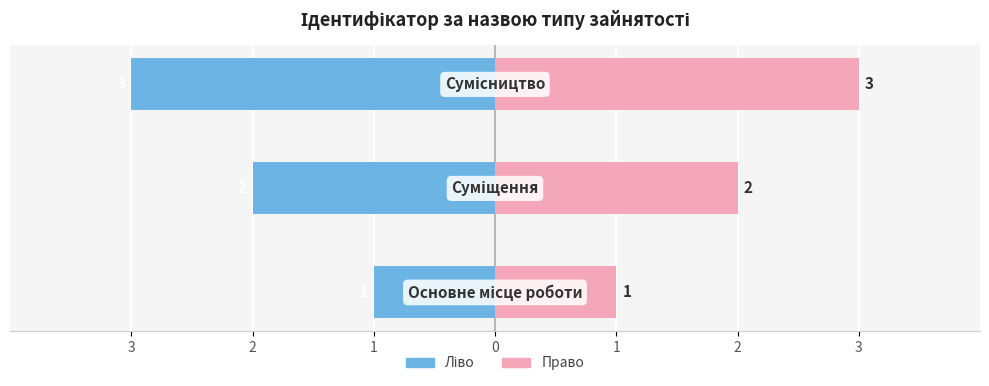

What is the value of the Ідентифікатор (право) bar at the 2nd from the left?

2